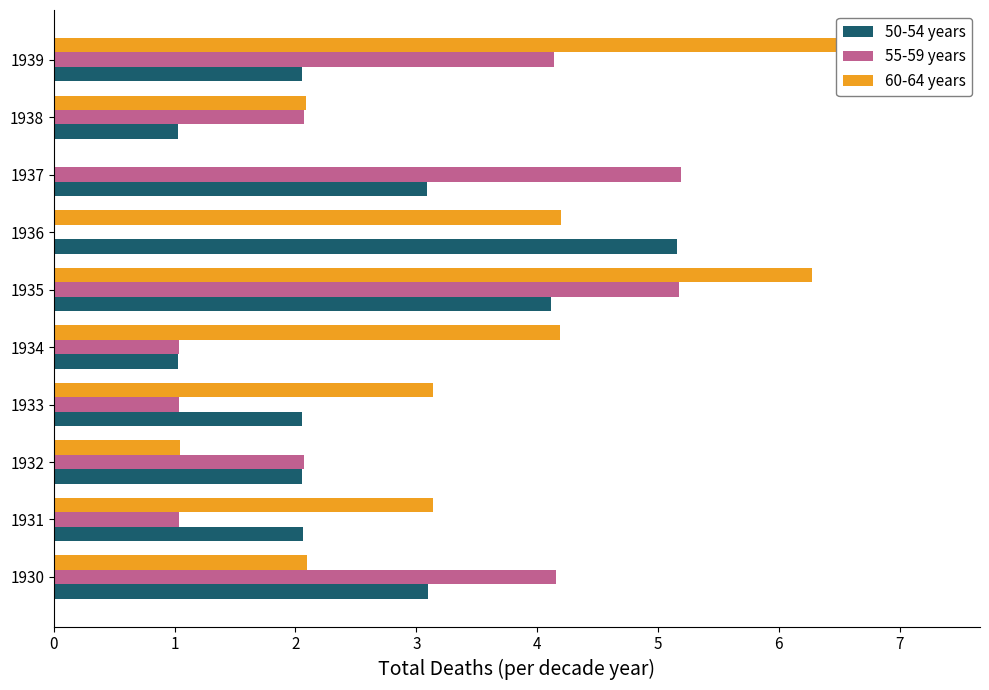

How many categories are shown in the chart?

10